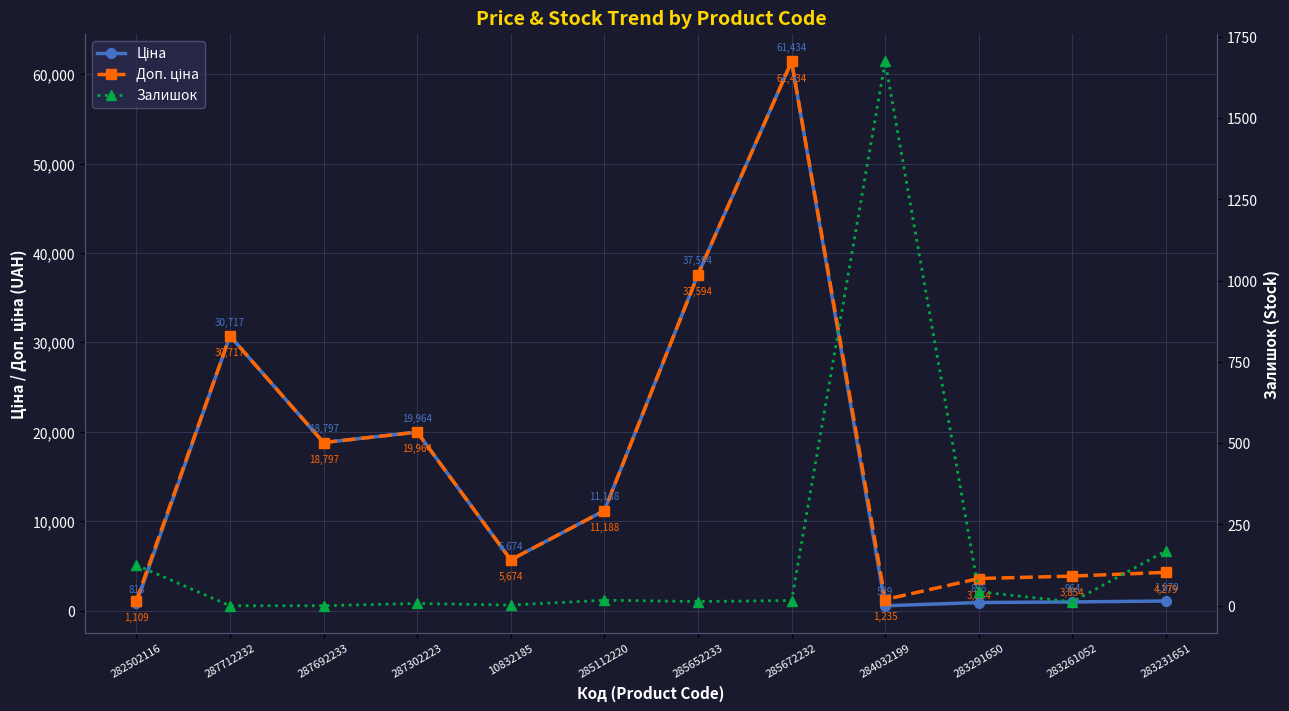

How many lines are shown in the chart?

3